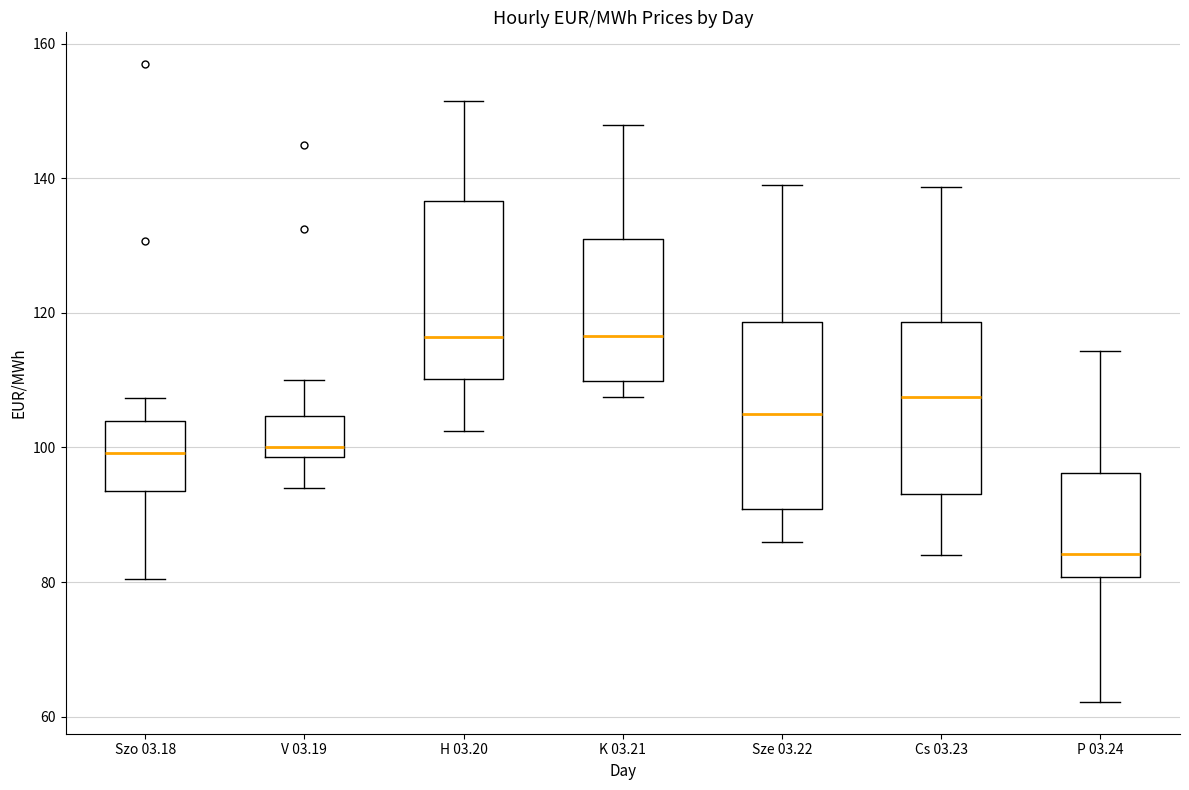

Which box has the lowest median line?

P 03.24